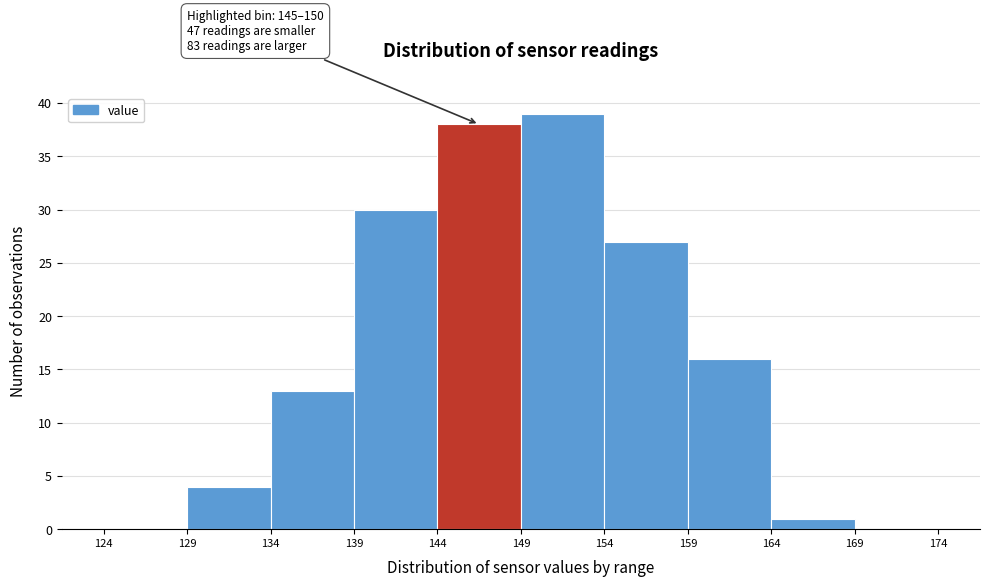

Over which range of the x-axis is the bar tallest?

149 to 154